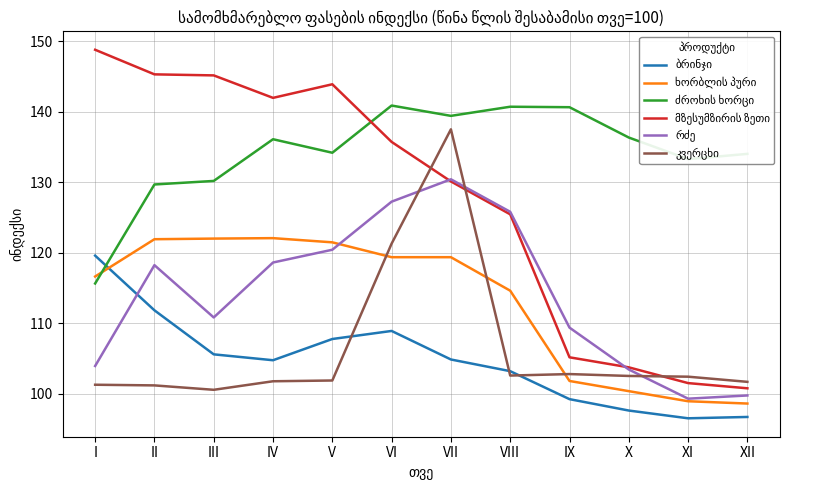

What is the greatest value displayed?

148.8